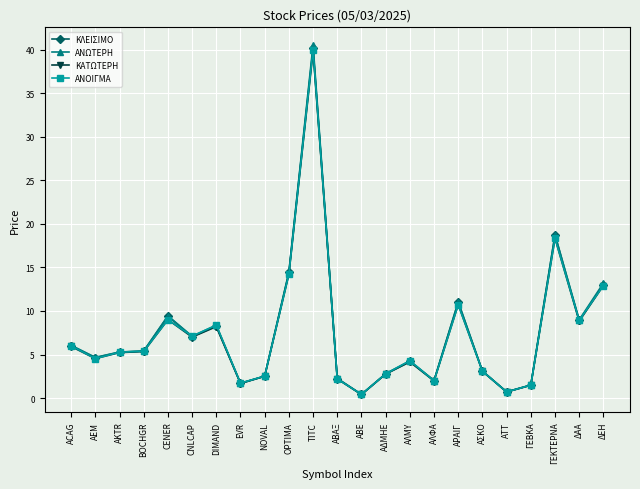

Which series changed the most between TITC and ΑΔΜΗΕ?

ΑΝΩΤΕΡΗ